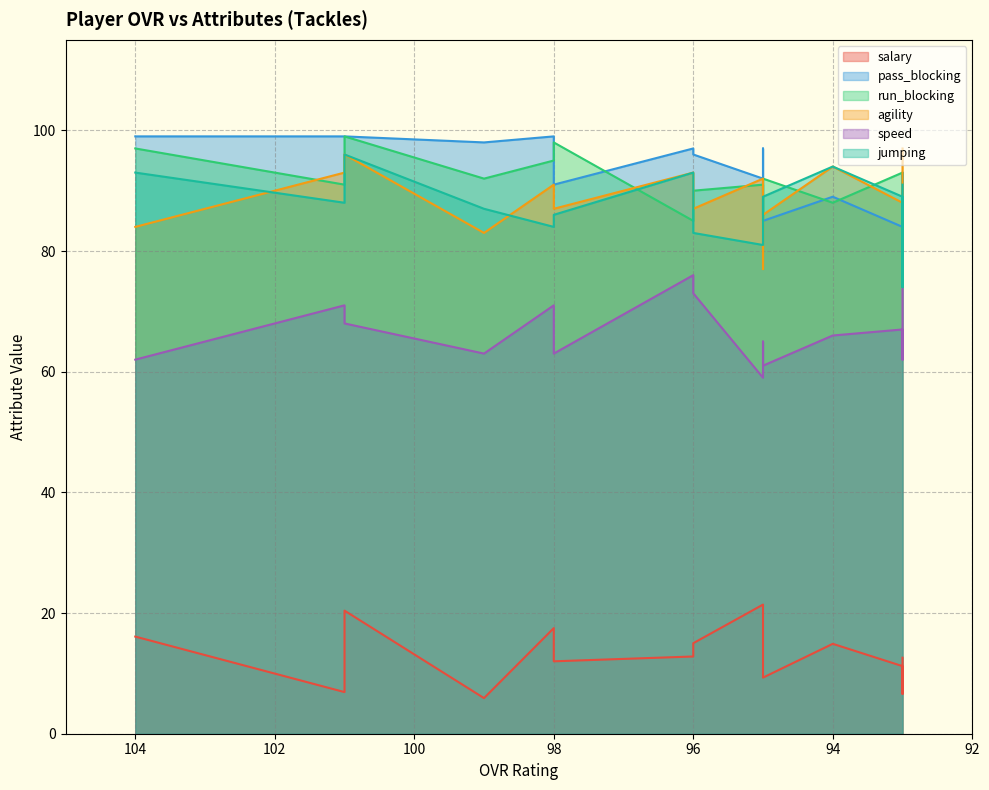

What is the maximum value shown in the chart?

99.0